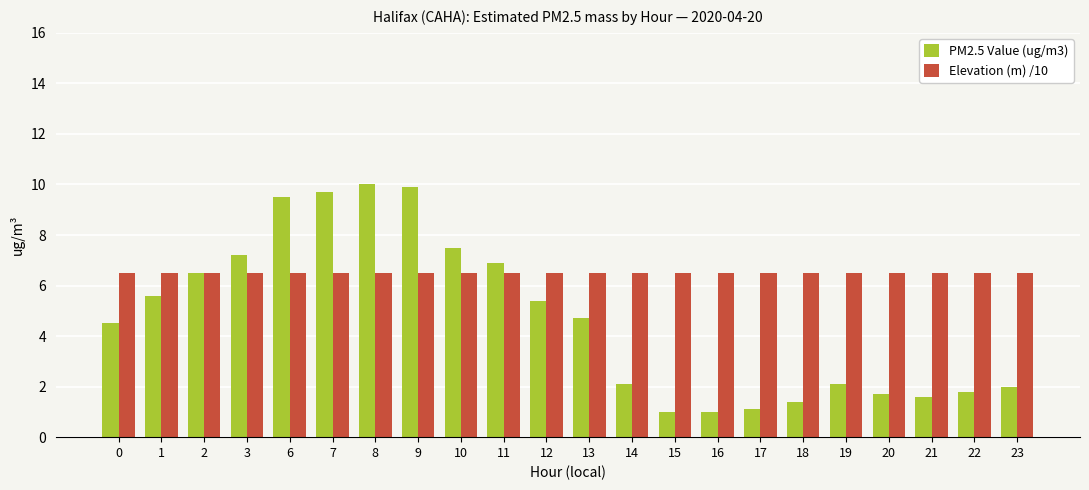

True or false: Elevation (m) /10 has a value of 1.9 at 22.

False